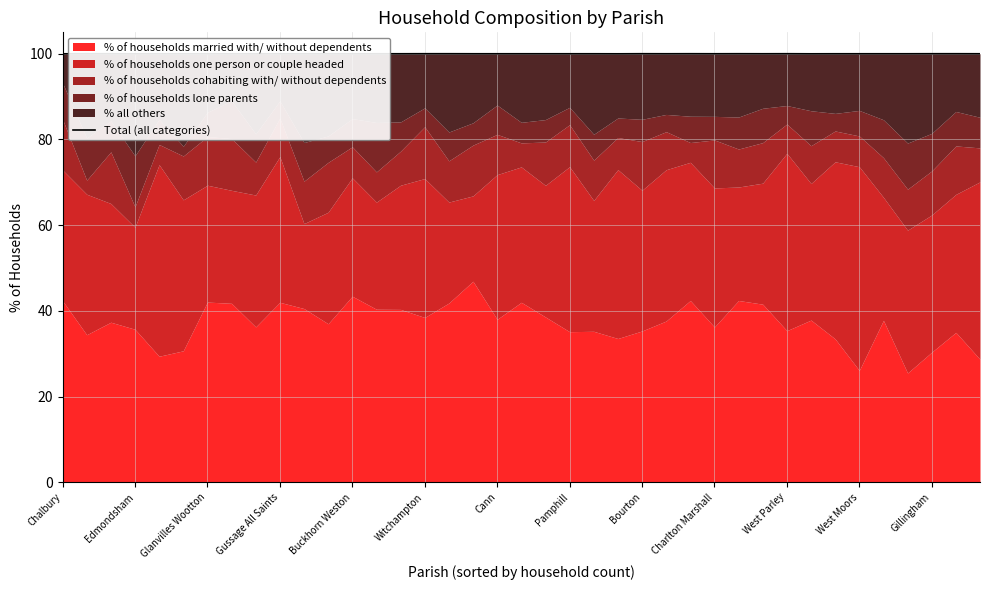

Does the chart have visible grid lines?

Yes